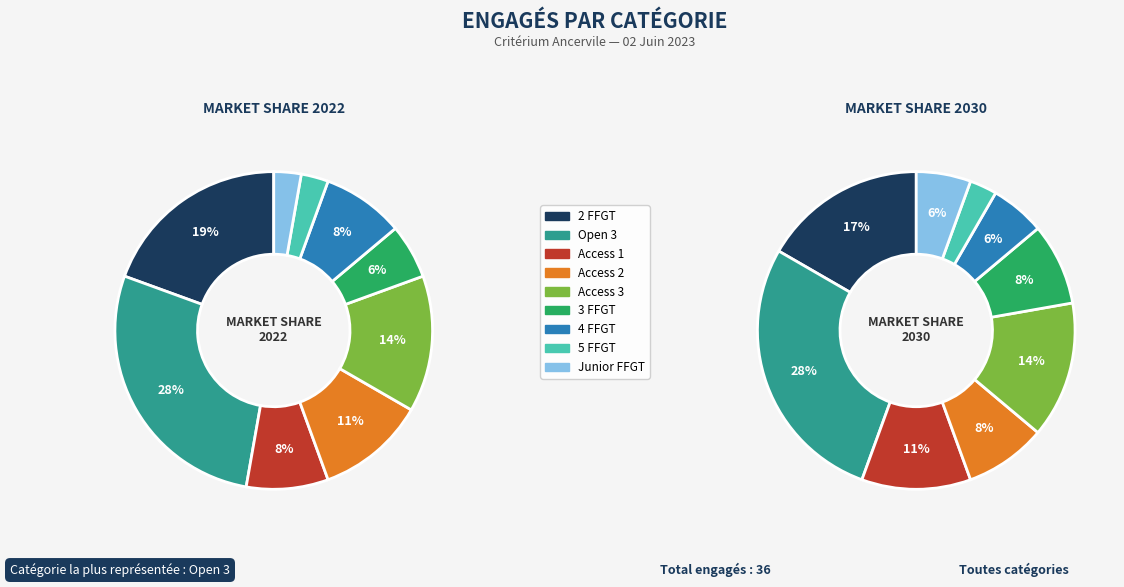

What percentage is the 2 FFGT slice, to the nearest percent?

19%